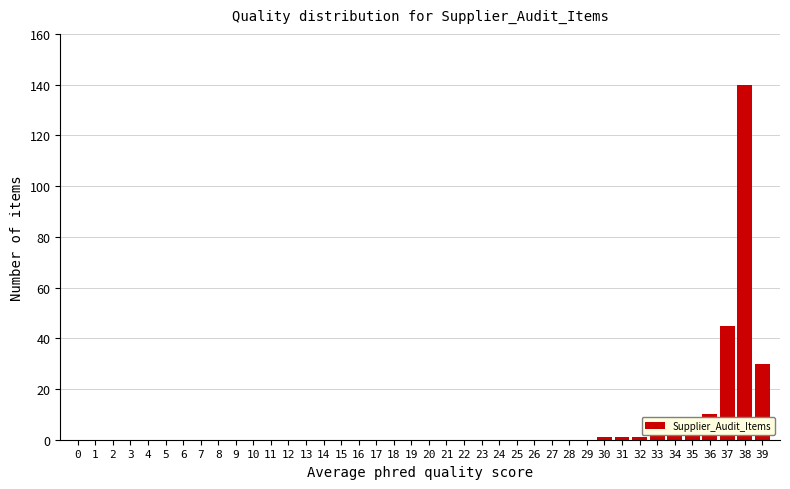

The value at 7 is 0. True or false?

True